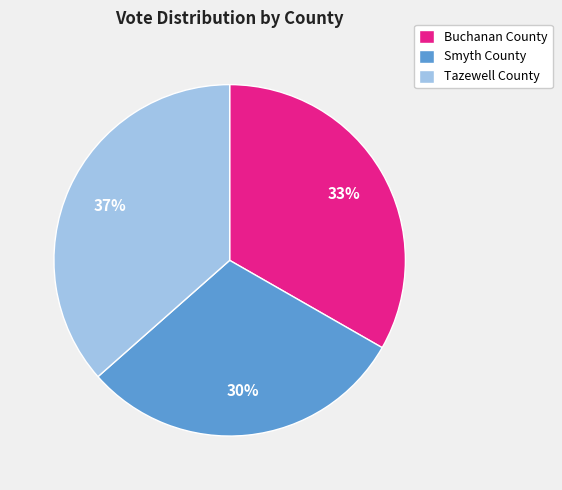

To the nearest percent, what is the average slice percentage?

33%